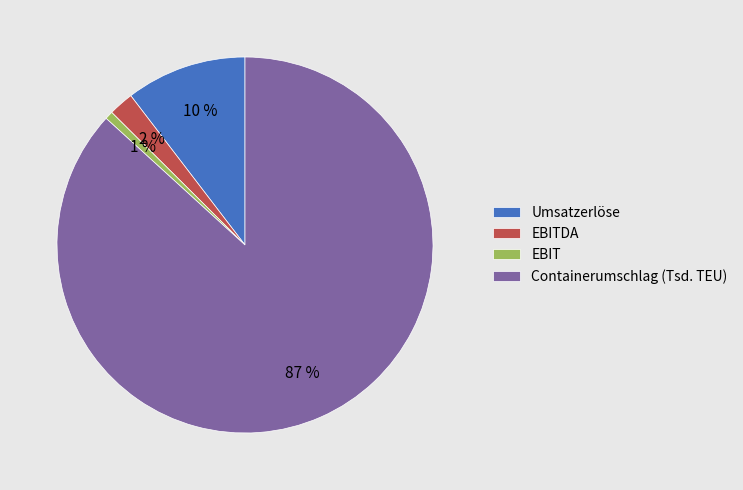

To the nearest percent, what is the difference between the EBITDA and Containerumschlag (Tsd. TEU) slice percentages?

85%